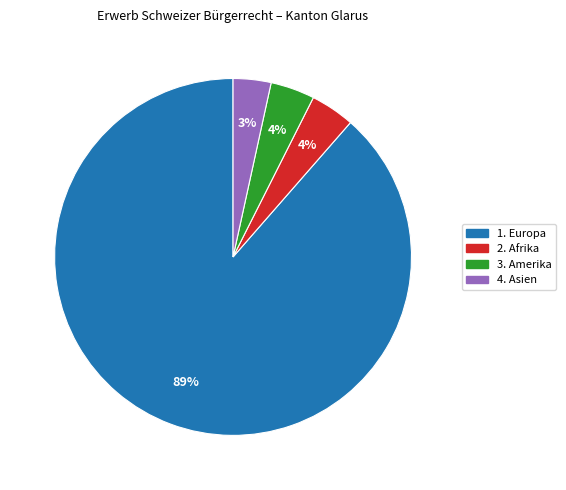

To the nearest percent, what is the average slice percentage?

25%